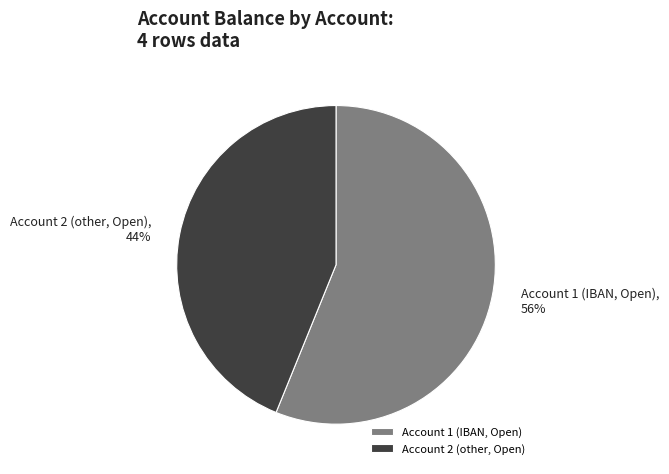

Is it true that Account 1 (IBAN, Open) is 43% of the pie?

False